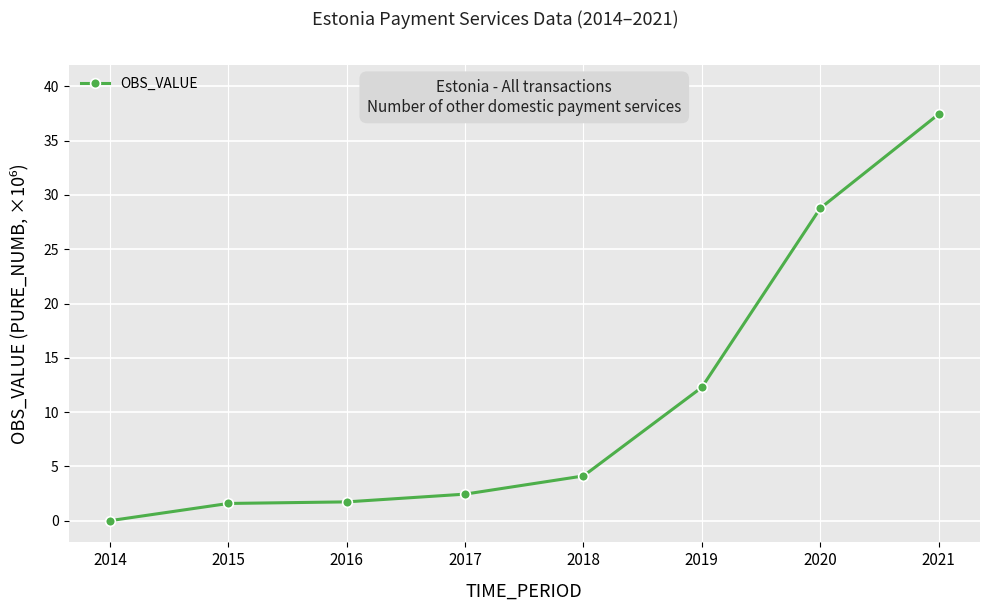

Between 2017 and 2021, which is larger?

2021